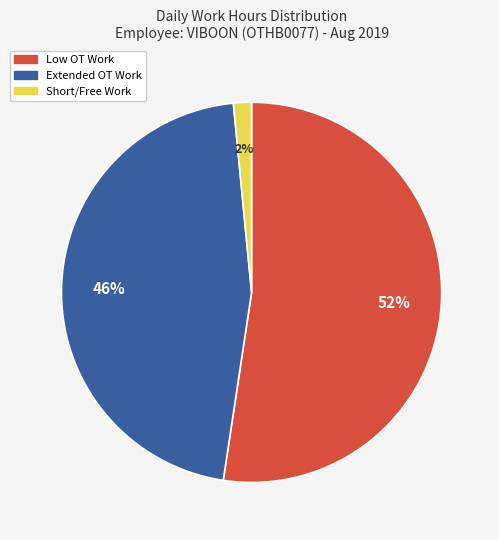

Which slice is the largest?

Low OT Work